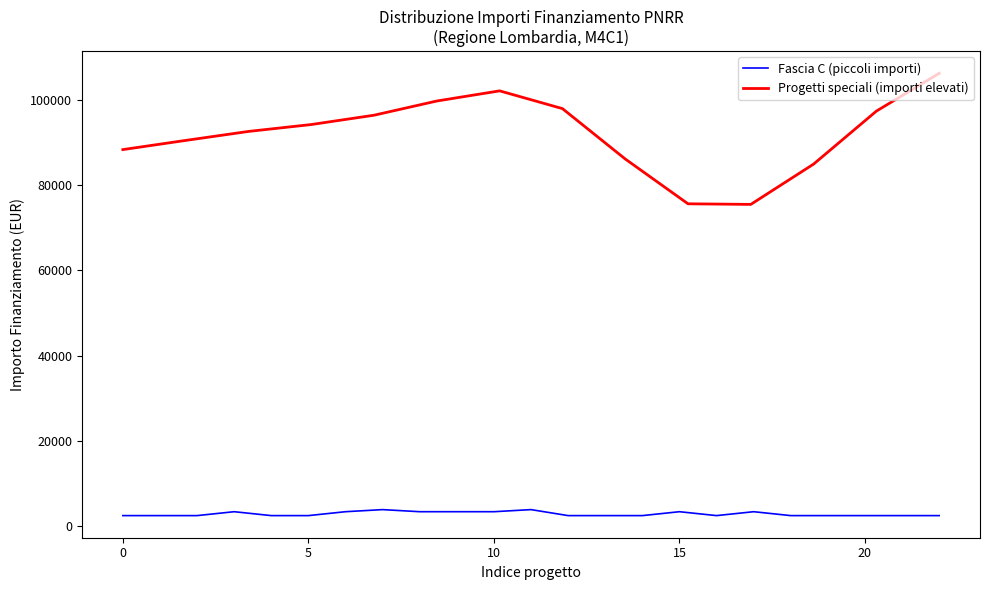

The value at 12 is 1358. True or false?

False